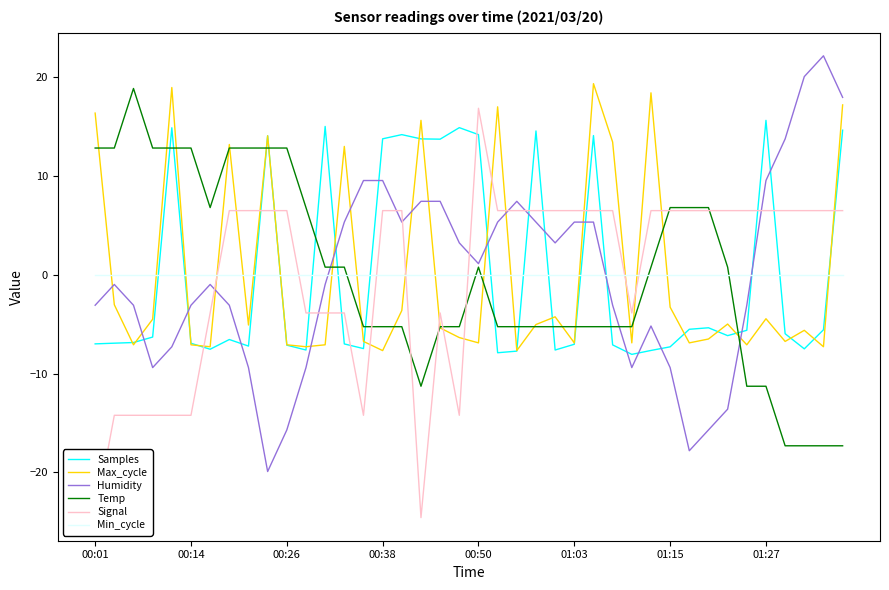

Which series ends up on top after the final intersection of Temp and Max_cycle?

Max_cycle